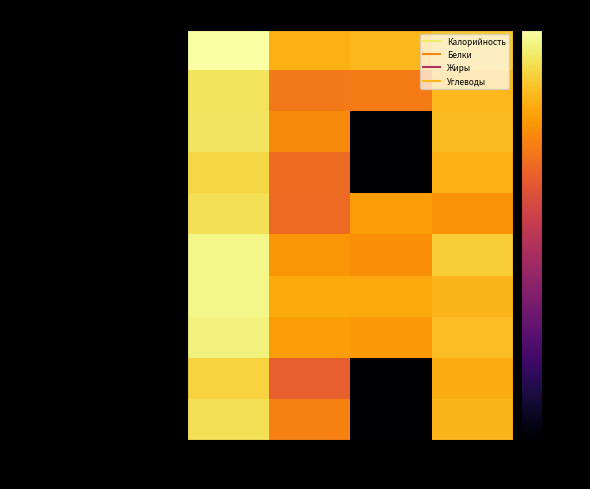

Between Белки and Калорийность, which is larger?

Калорийность